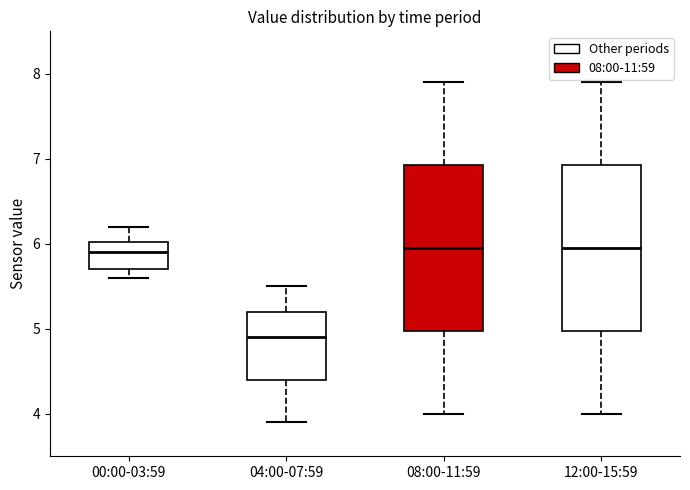

Reading left to right, transcribe this box plot: for each box, give where its median line is, the range the box spans, and where its two whiskers end, as read against the y-axis. The values are not printed on the chart, so give them approximately, as read against the axis.

00:00-03:59: median 5.9, box 5.7 to 6.0, whiskers 5.6 to 6.2
04:00-07:59: median 4.9, box 4.4 to 5.2, whiskers 3.9 to 5.5
08:00-11:59: median 6.0, box 5.0 to 6.9, whiskers 4.0 to 7.9
12:00-15:59: median 6.0, box 5.0 to 6.9, whiskers 4.0 to 7.9